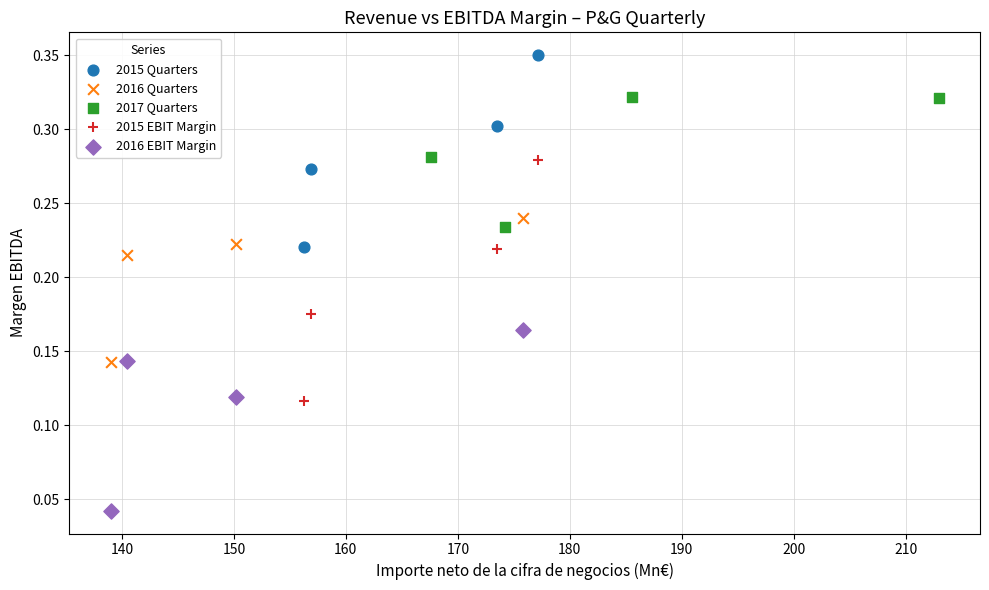

What are all the series names shown in the legend?

2015 Quarters, 2016 Quarters, 2017 Quarters, 2015 EBIT Margin, 2016 EBIT Margin